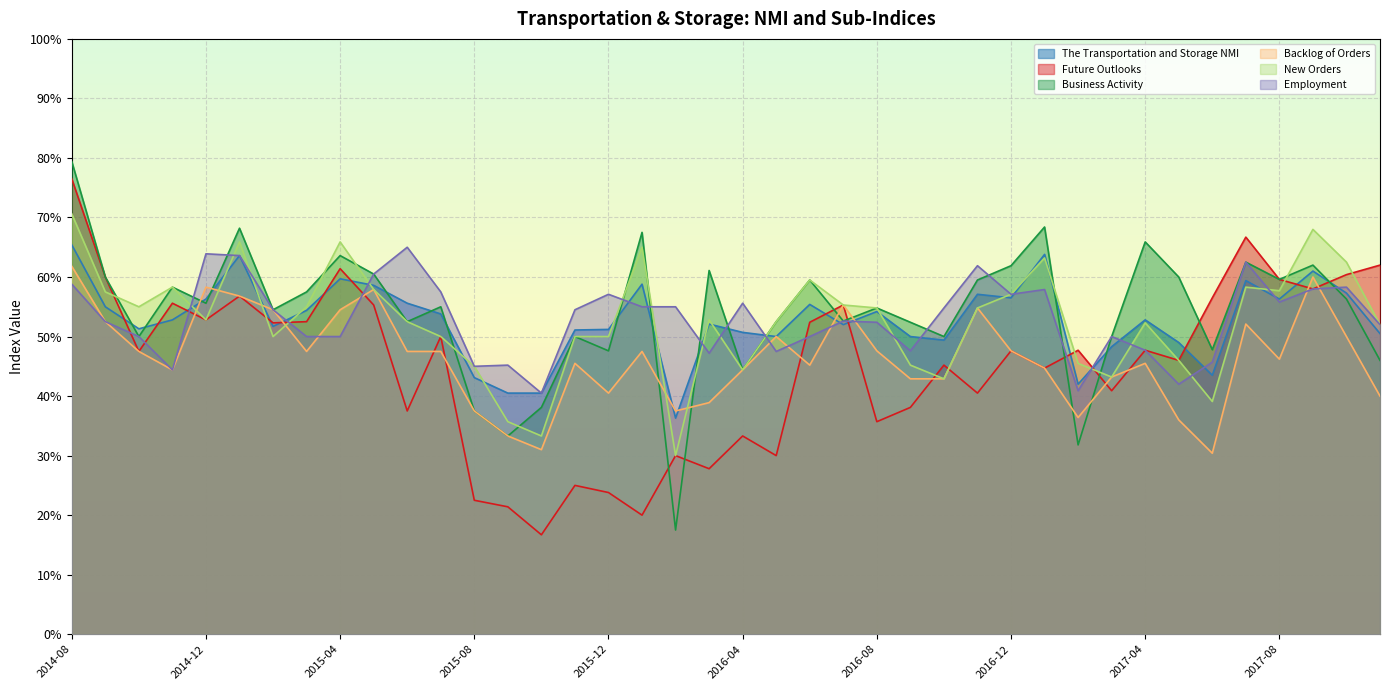

What is the label of the 7th point from the right?

2017-05